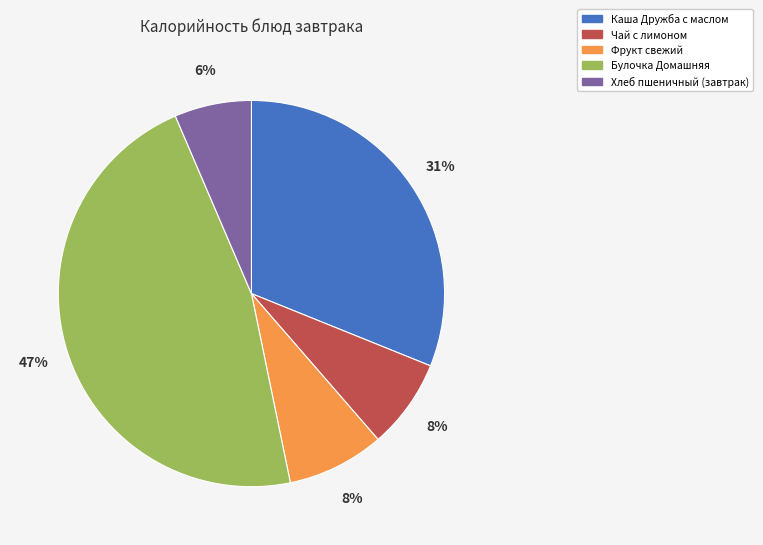

To the nearest percent, what is the average slice percentage?

20%